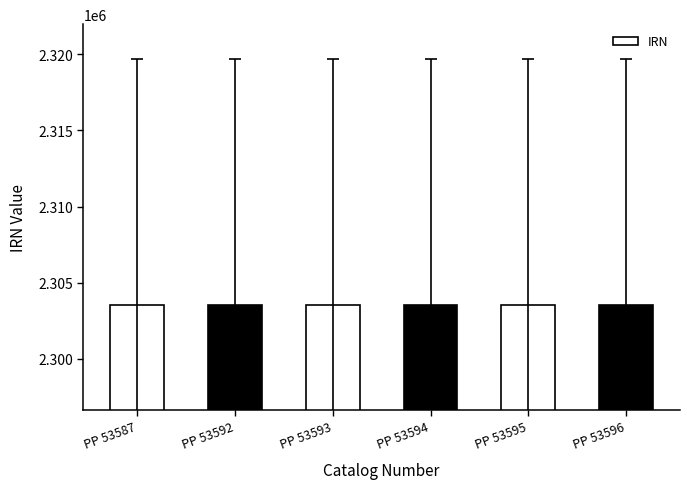

Is it true that the value at PP 53594 is 3472005?

False